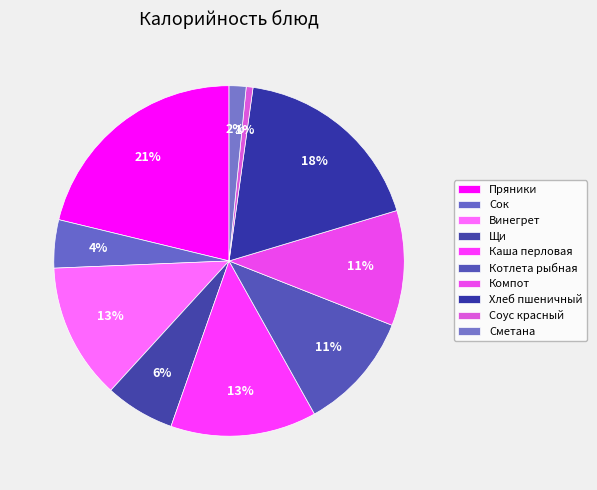

Which has a higher value, Каша перловая or Хлеб пшеничный?

Хлеб пшеничный